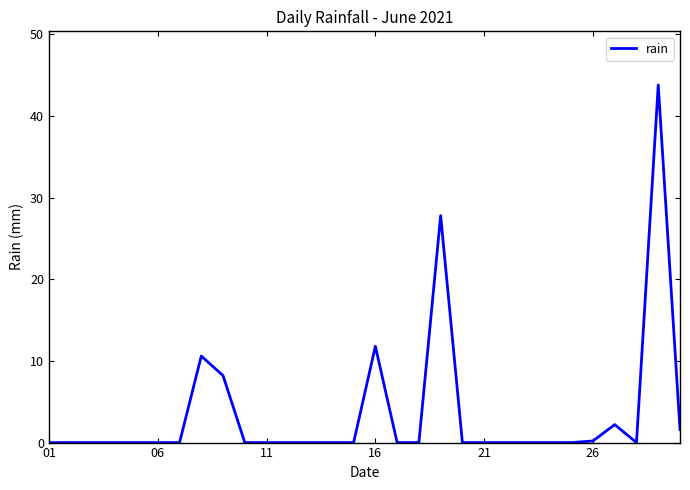

What is the greatest value displayed?

43.8